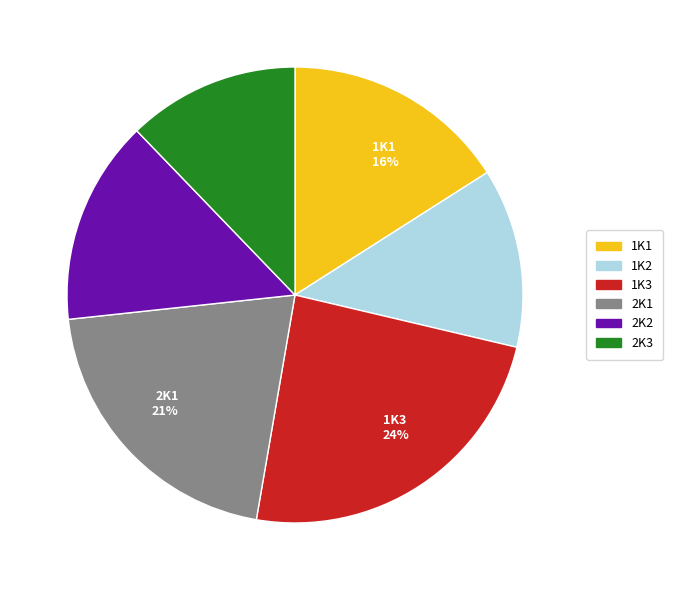

How many segments does this pie chart have?

6